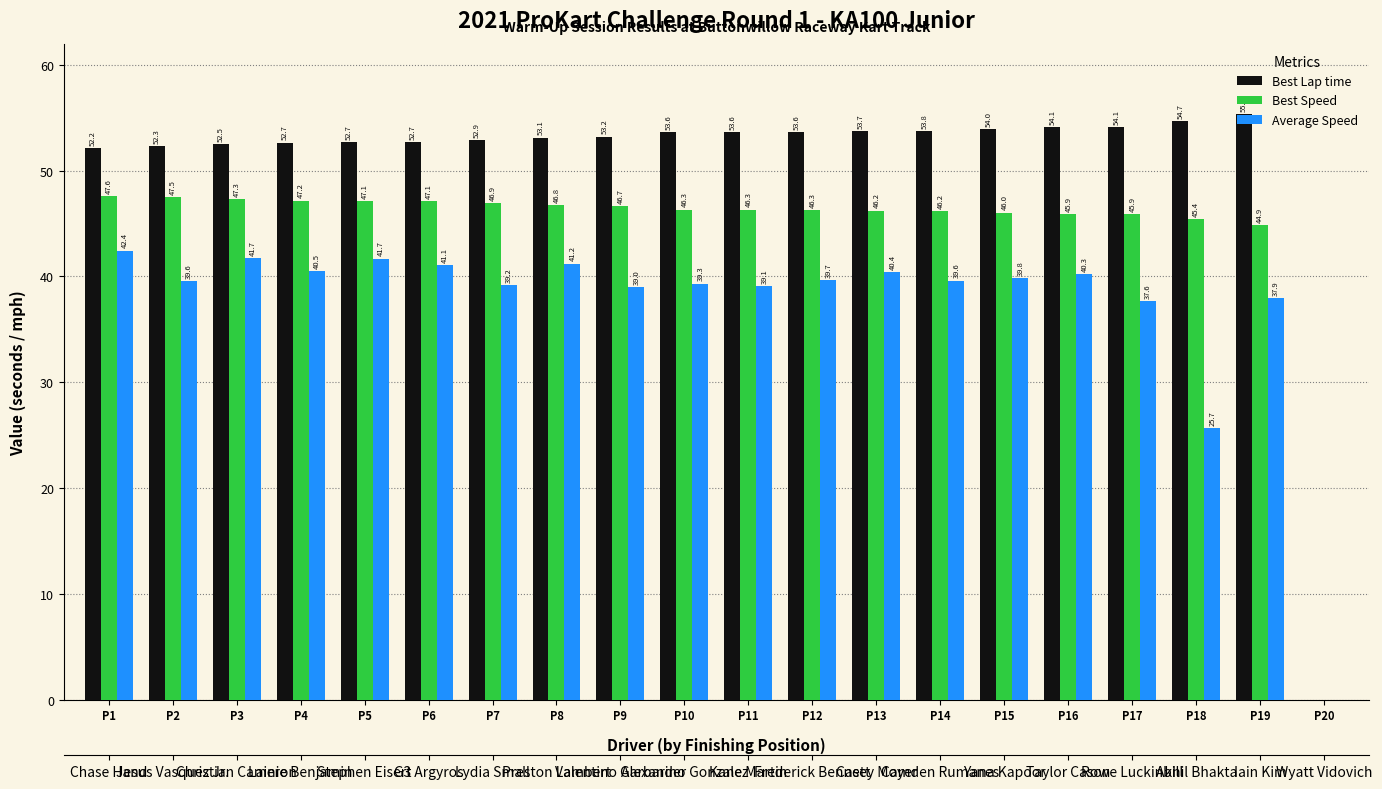

What is the sum of the Average Speed values at P14 and P7?

78.8